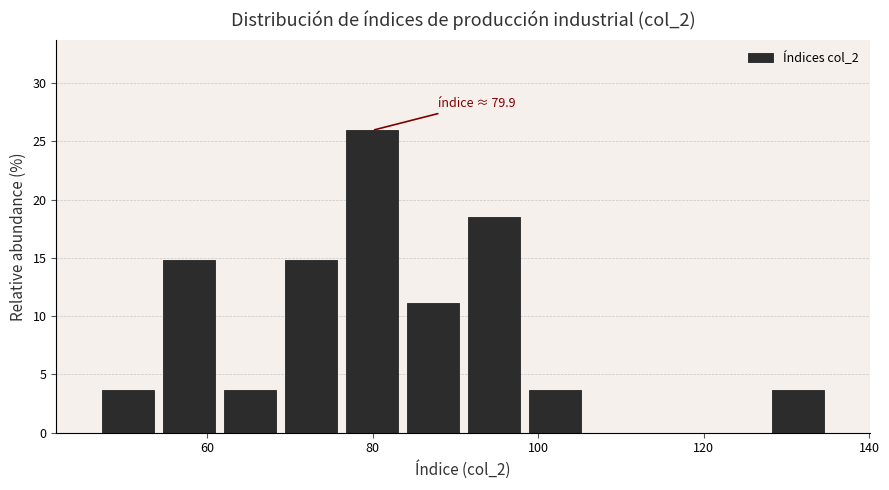

Around what value on the x-axis is the tallest bar? Give the approximate position of its centre, as read against the axis.

80